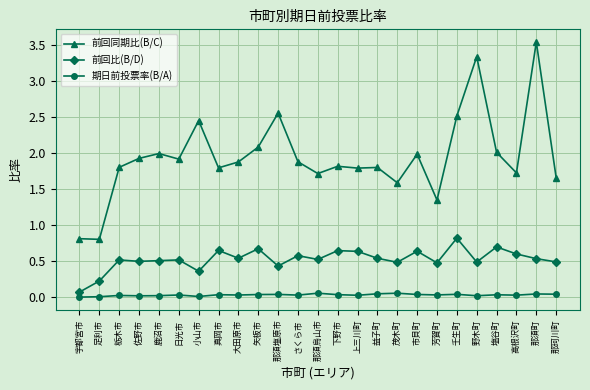

What is the label of the 14th point from the right?

さくら市